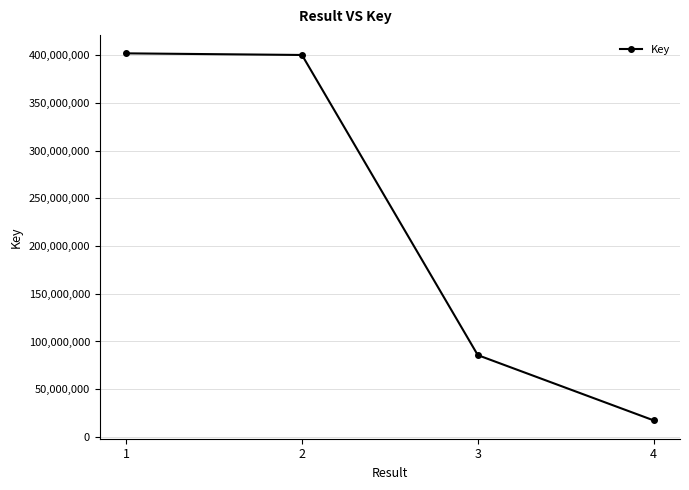

The value at 2 is 520813727. True or false?

False